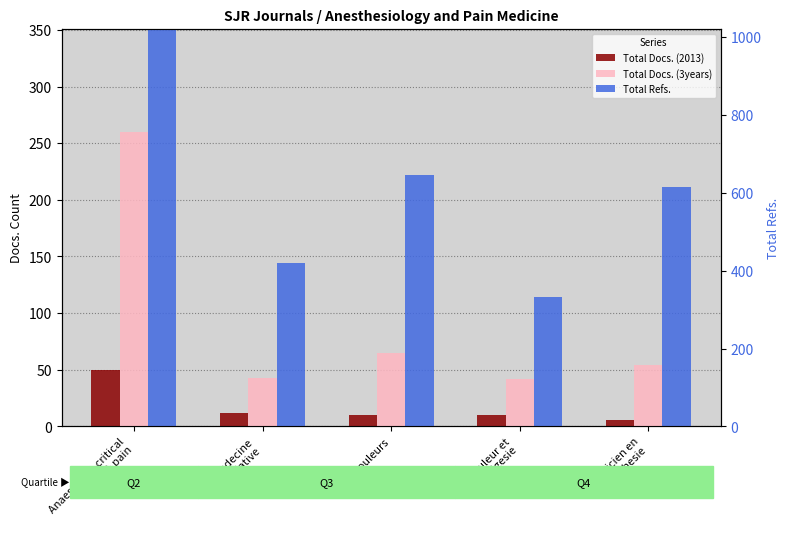

Does the chart contain stacked bars?

No